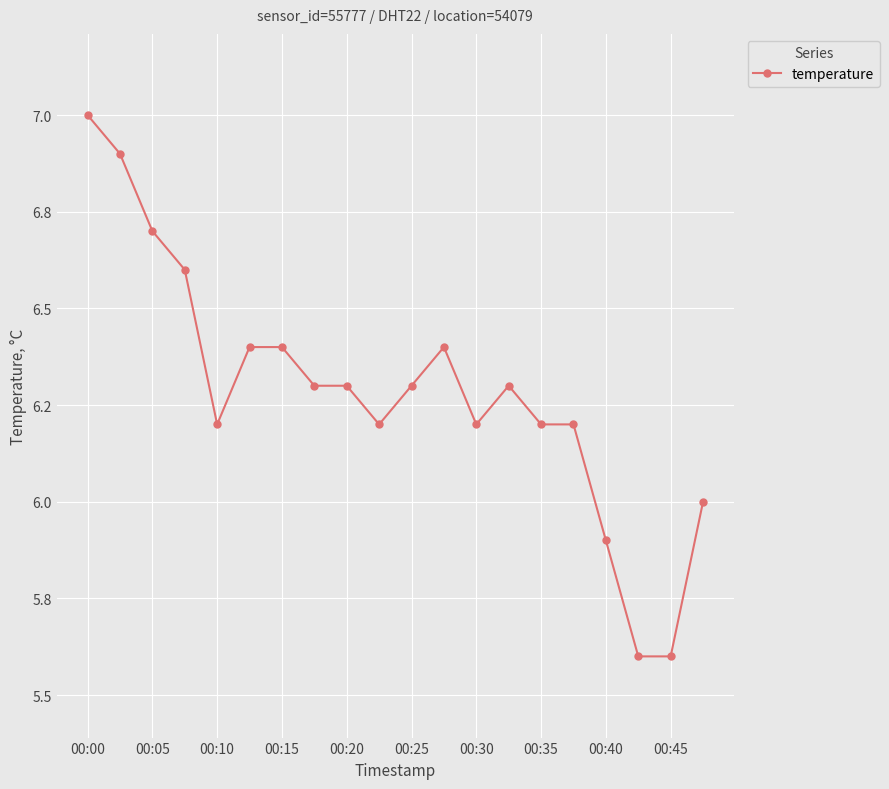

List the labels in order of value, smallest first.

17, 18, 16, 19, 00:20, 00:45, 12, 14, 15, 00:35, 00:40, 10, 13, 00:25, 00:30, 11, 00:15, 00:10, 00:05, 00:00